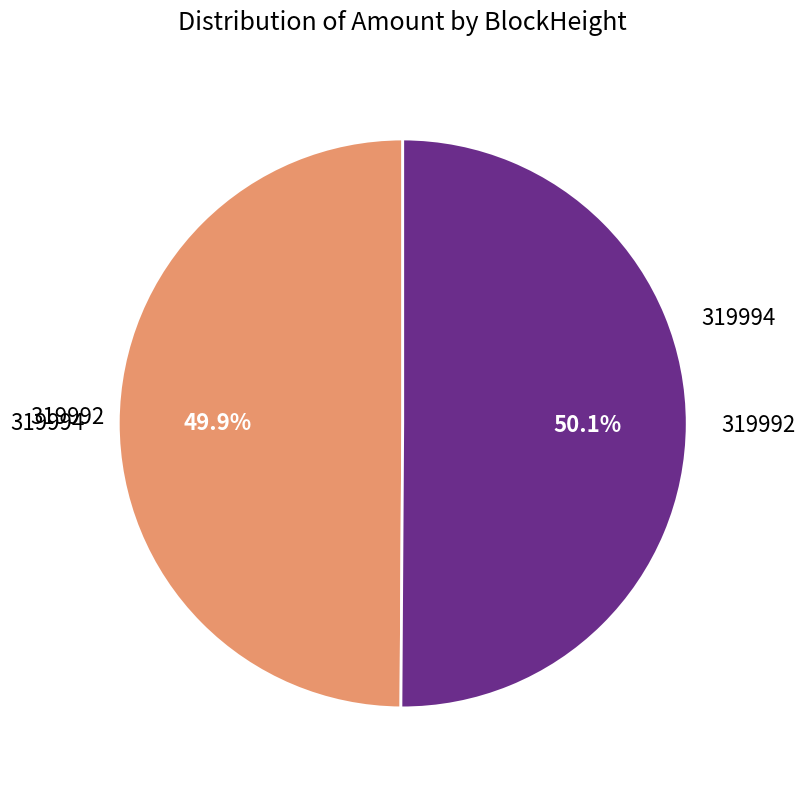

Is there a majority slice in this chart?

Yes